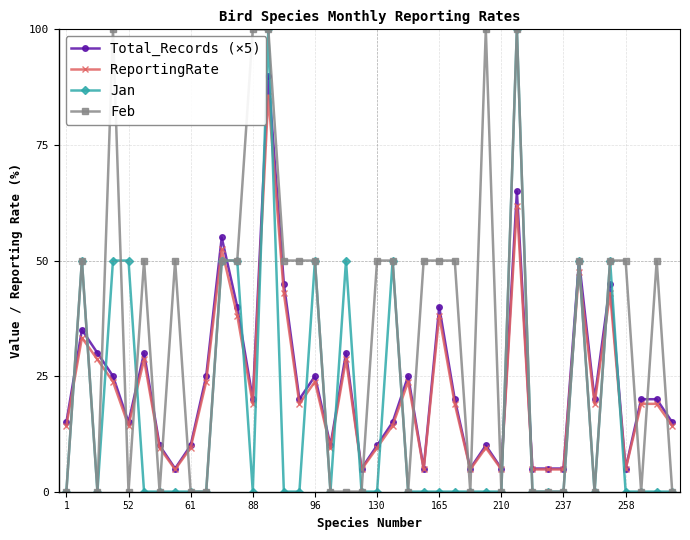

How many times do ReportingRate and Feb cross each other?

24